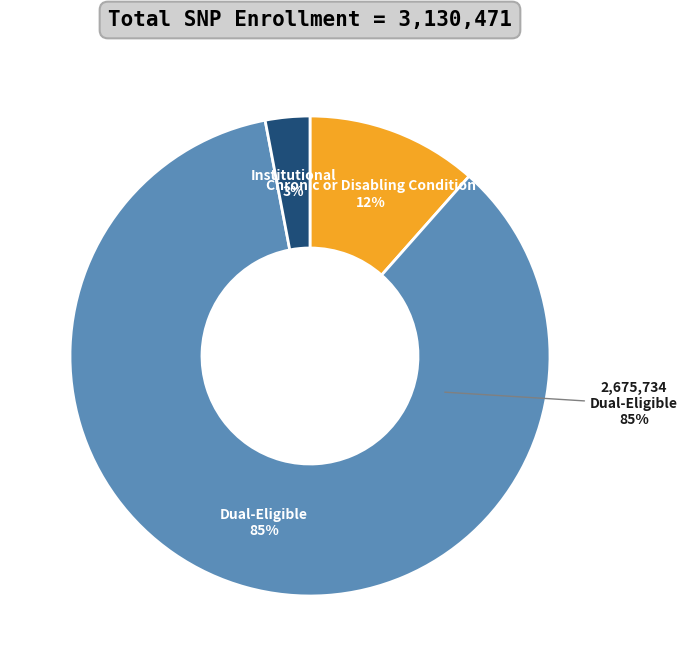

To the nearest percent, what is the difference between the Institutional and Dual-Eligible slice percentages?

82%